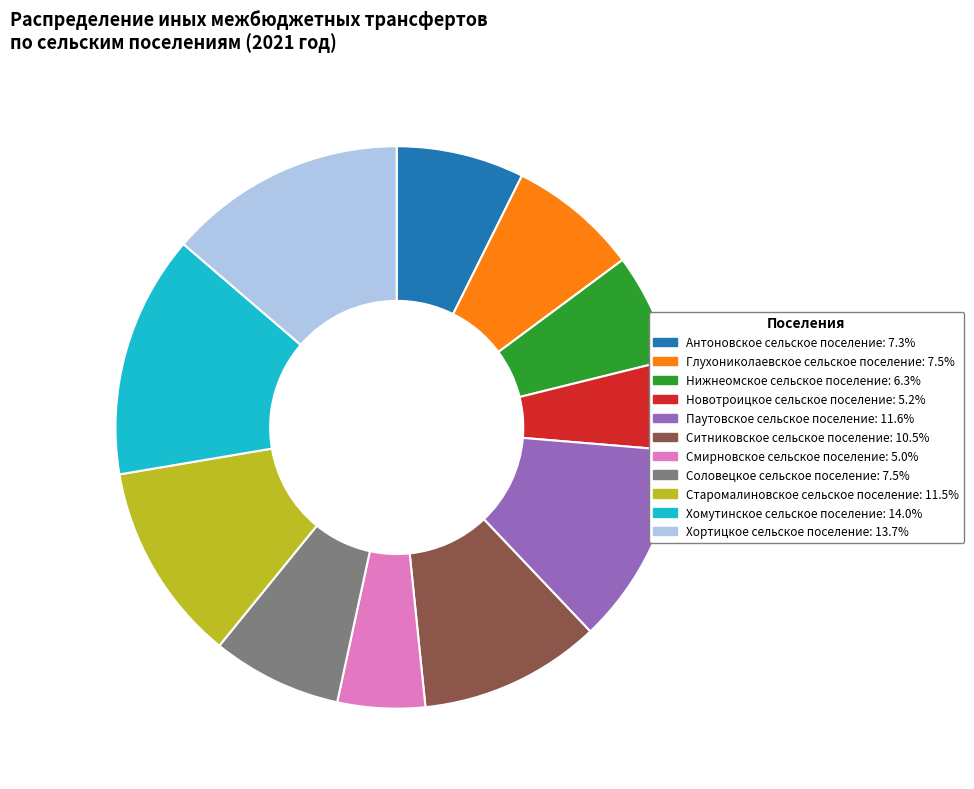

Does Паутовское сельское поселение represent more than half of the total?

No